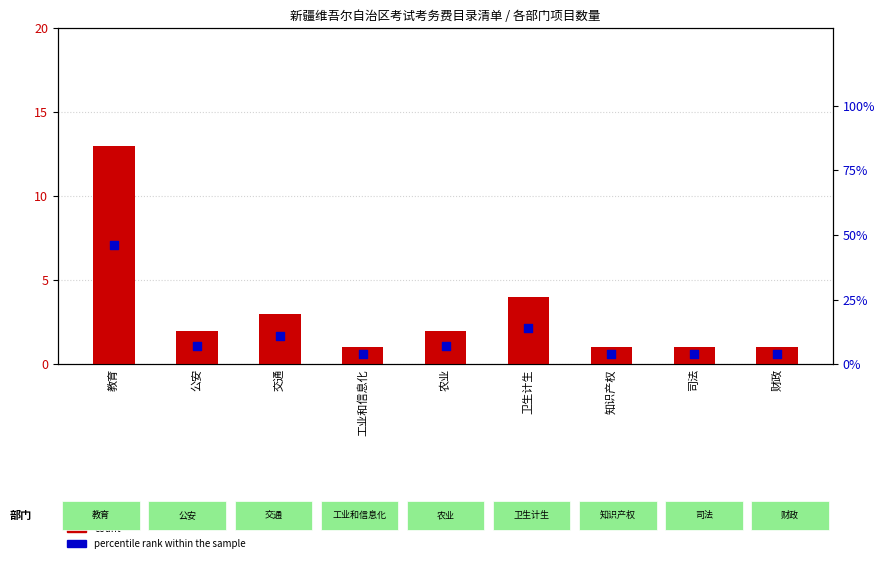

At which category is the sum across all series the highest?

教育